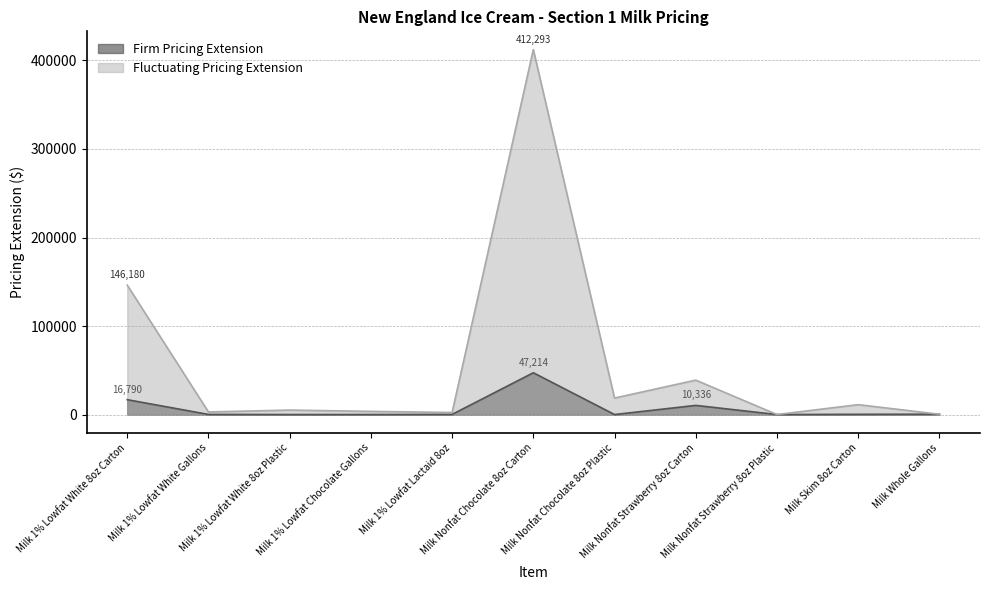

How many intersections are there between Firm Pricing Extension and Fluctuating Pricing Extension?

1